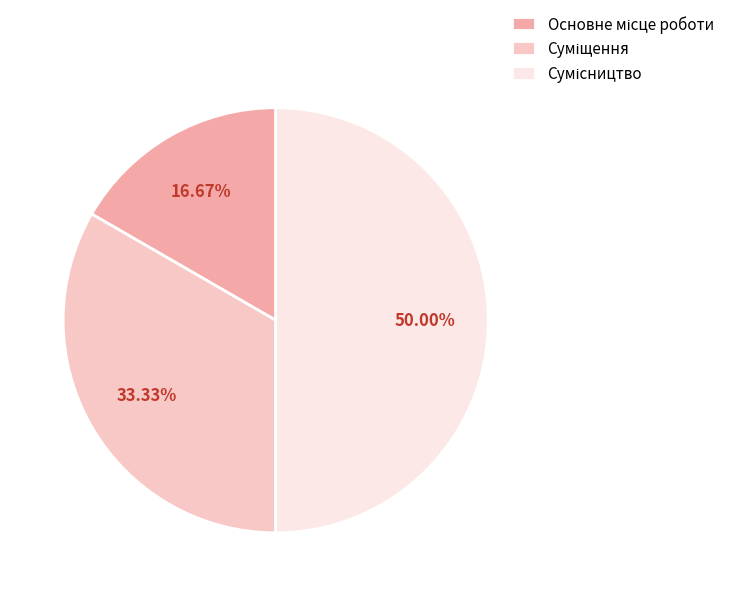

How much of the chart is everything except Основне місце роботи?

83.3%